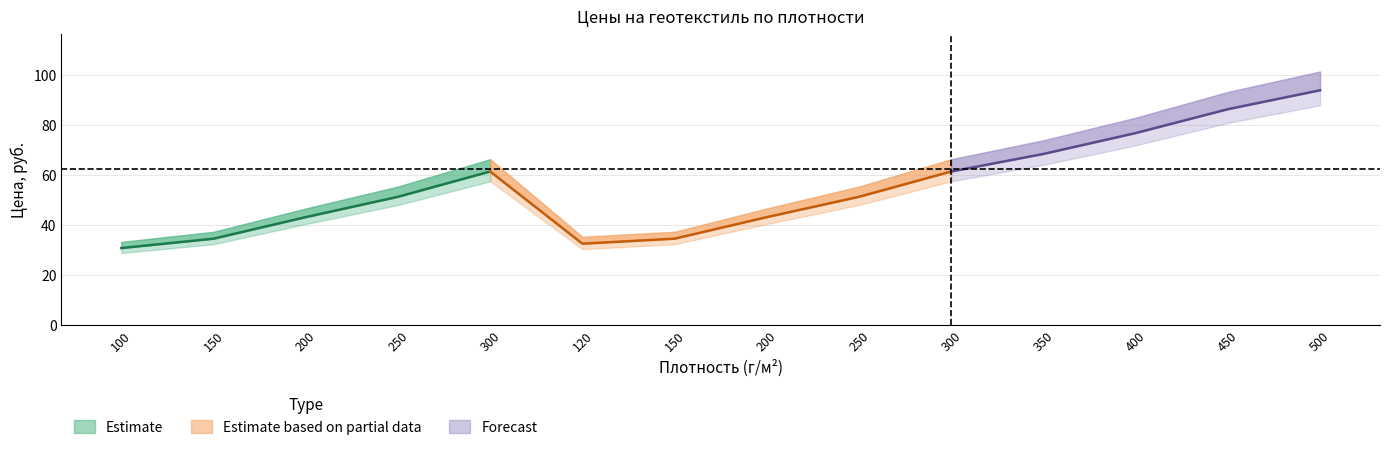

In До 50 000, how many points are lower than both neighbors (excluding endpoints)?

1